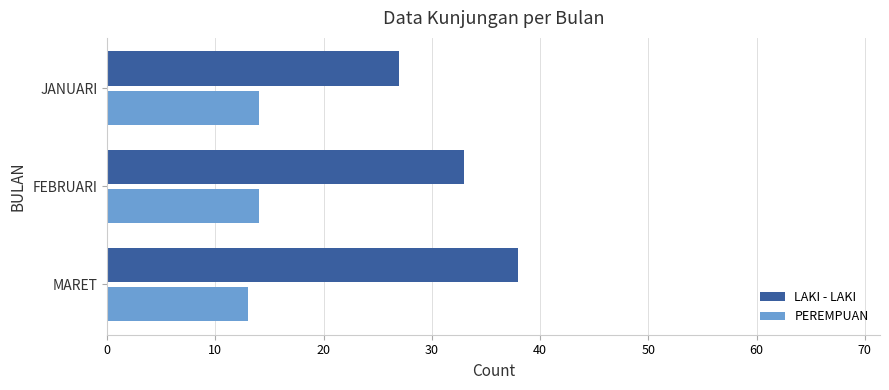

What is the difference between the maximum and minimum values in the PEREMPUAN series?

1